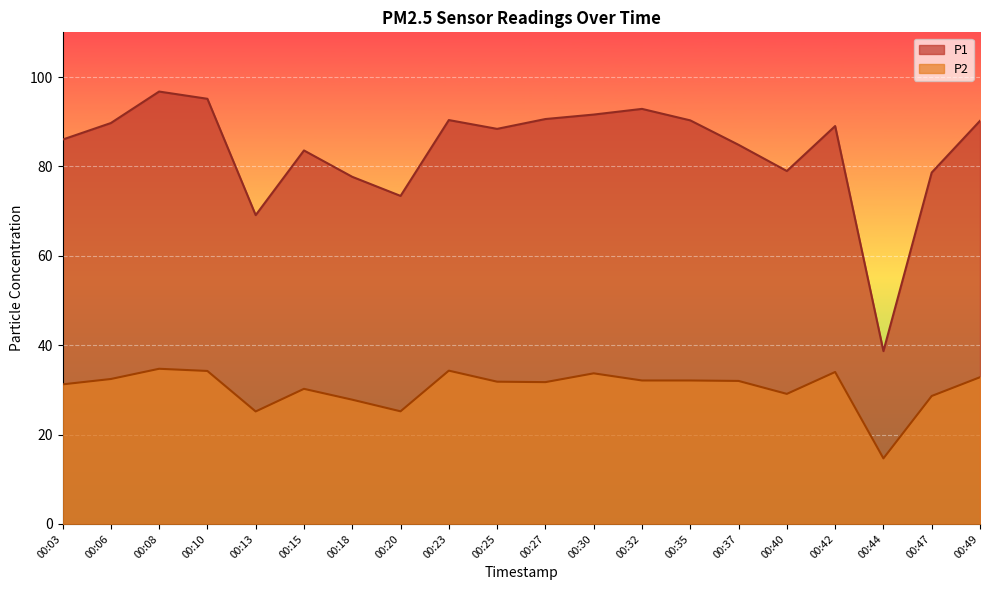

Count the number of data series in this chart.

2